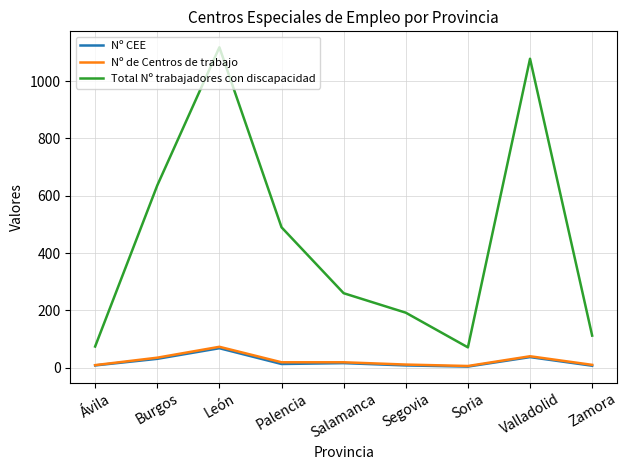

At which label is Total Nº trabajadores con discapacidad closest to 594?

Burgos